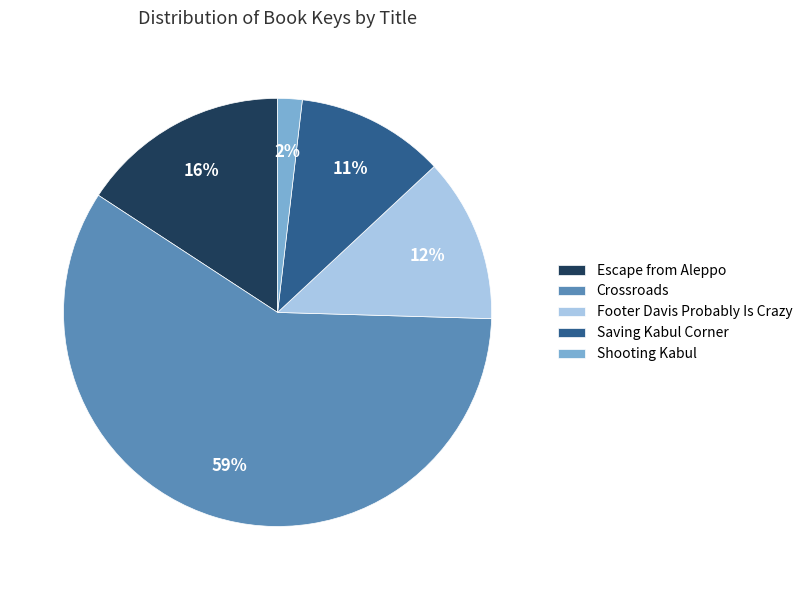

Combined, do Shooting Kabul and Footer Davis Probably Is Crazy account for over 50%?

No